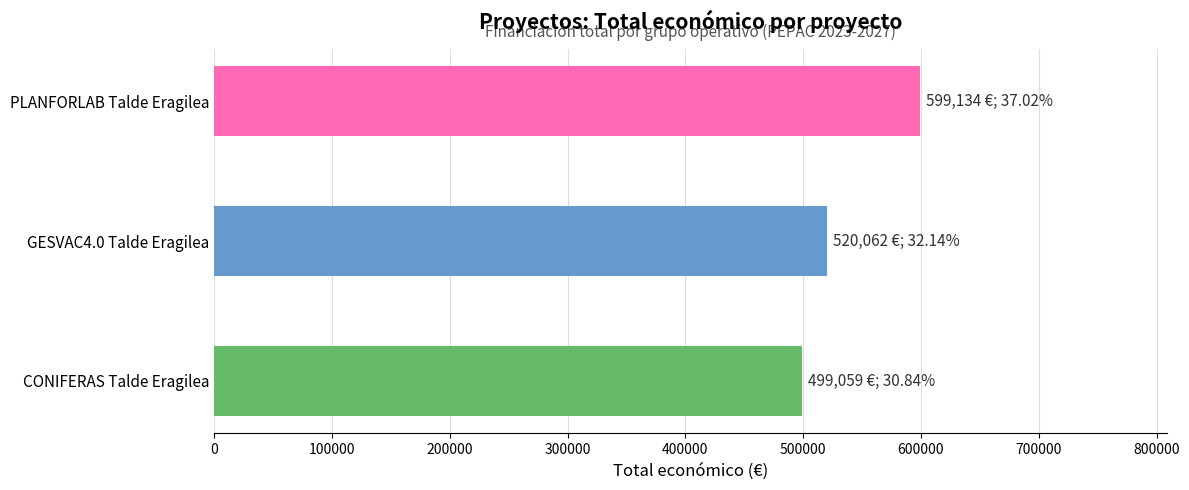

Approximately how many times larger is the value at CONIFERAS Talde Eragilea compared to GESVAC4.0 Talde Eragilea?

1.0